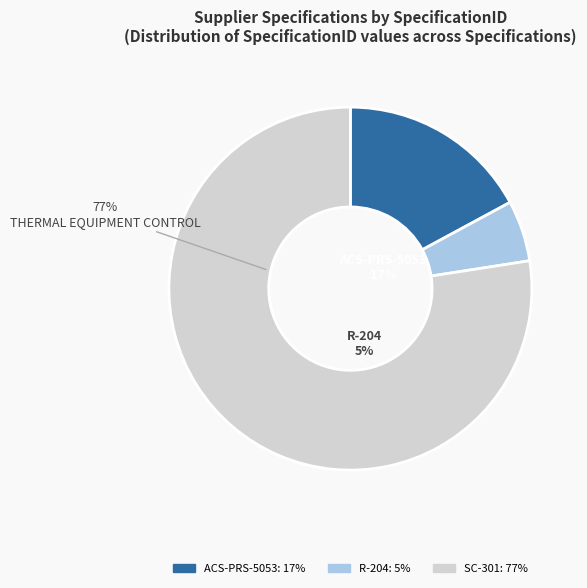

How many slices are in this pie chart?

3